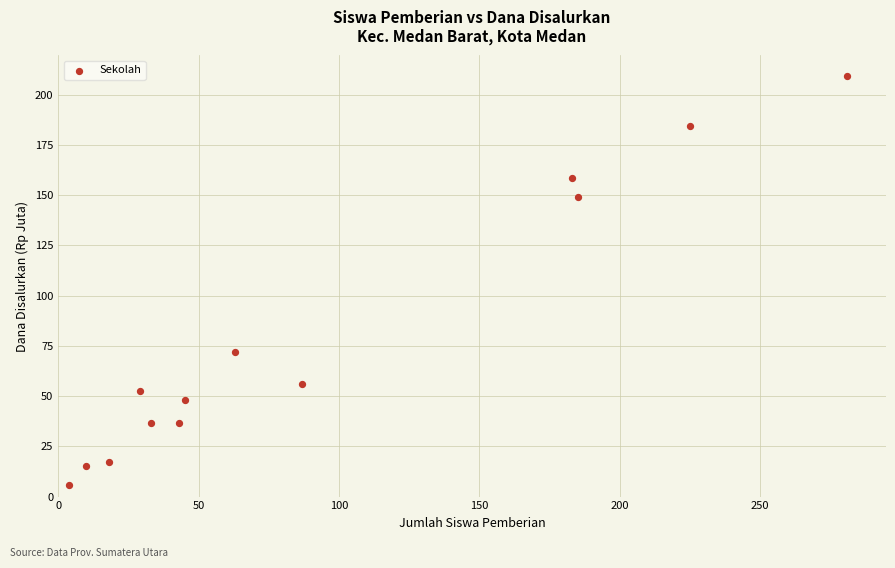

What is the range of X values (max minus min)?

277.0